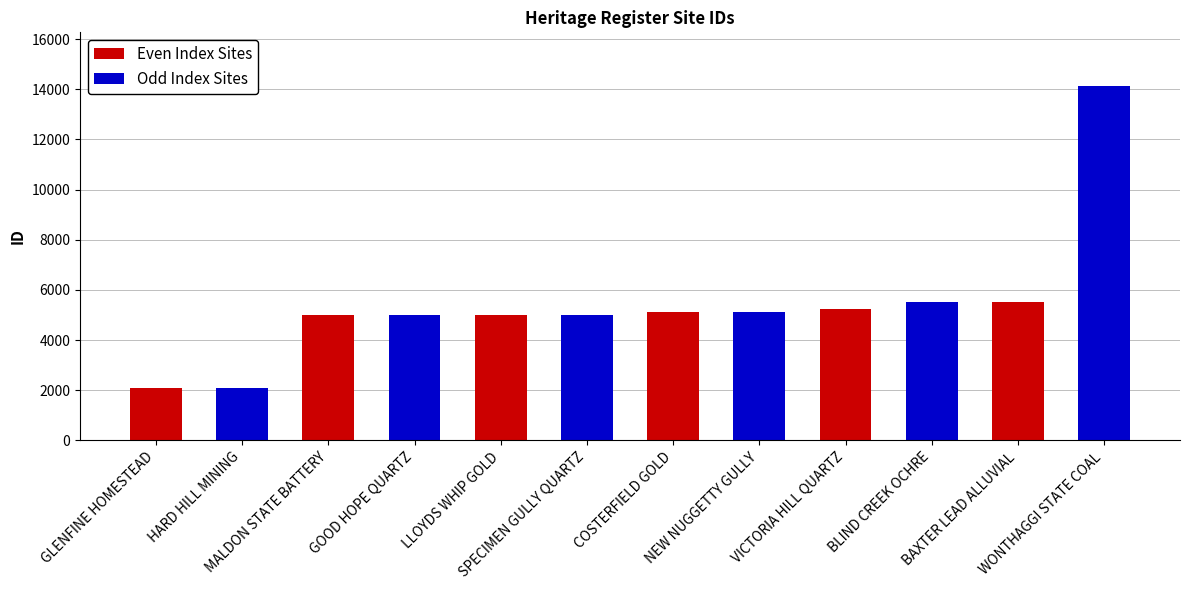

What is the value of the 5th bar from the left?

4996